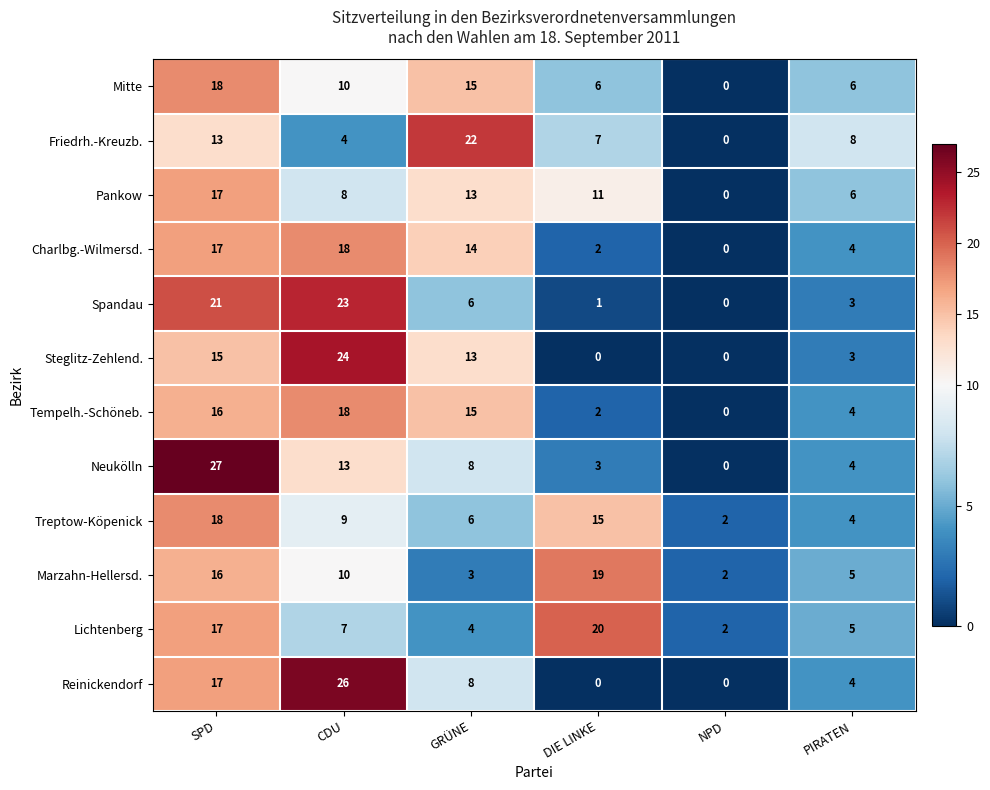

The Spandau series shows 1 at PIRATEN. True or false?

False